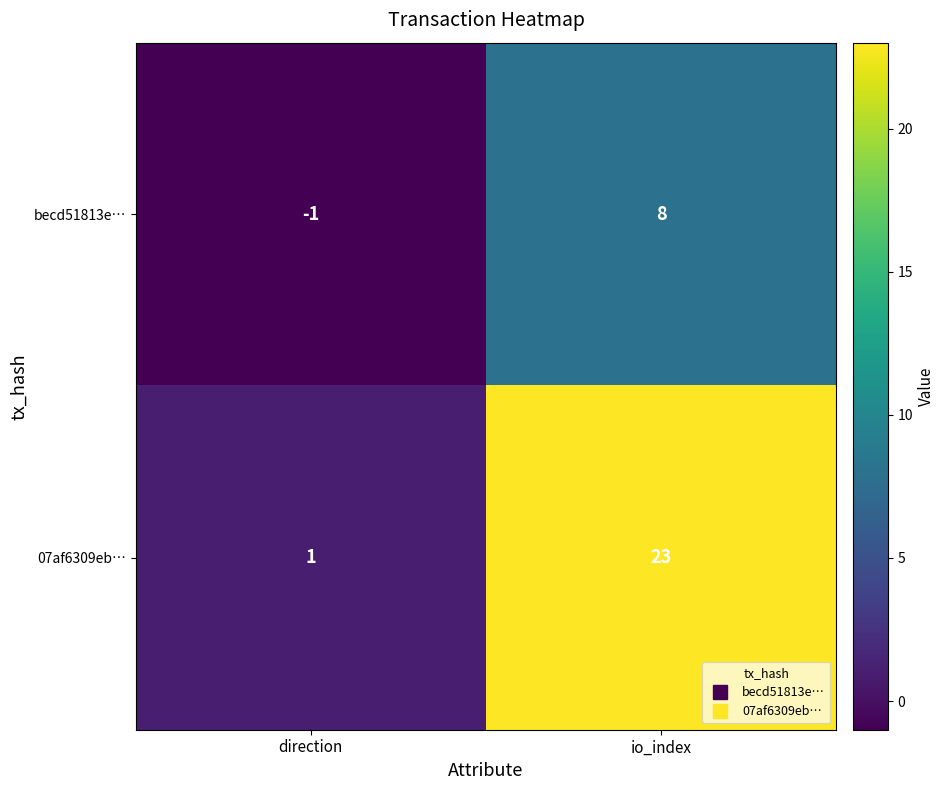

What value does the becd51813e… series have at io_index?

8